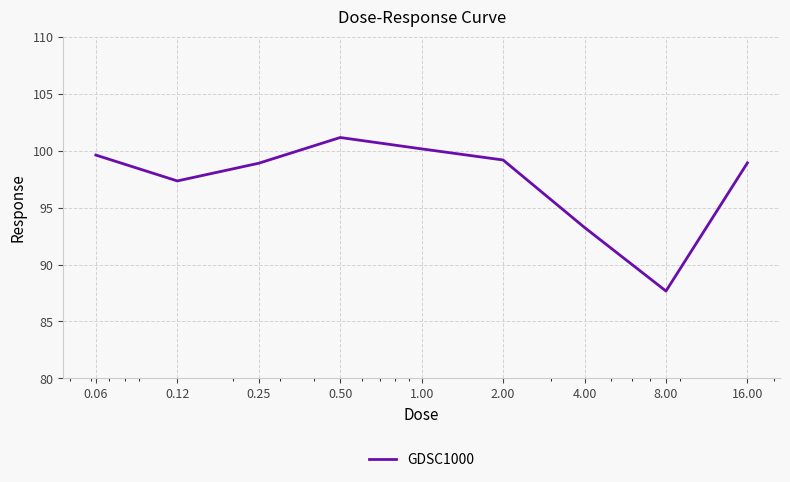

What is the greatest value displayed?

101.1